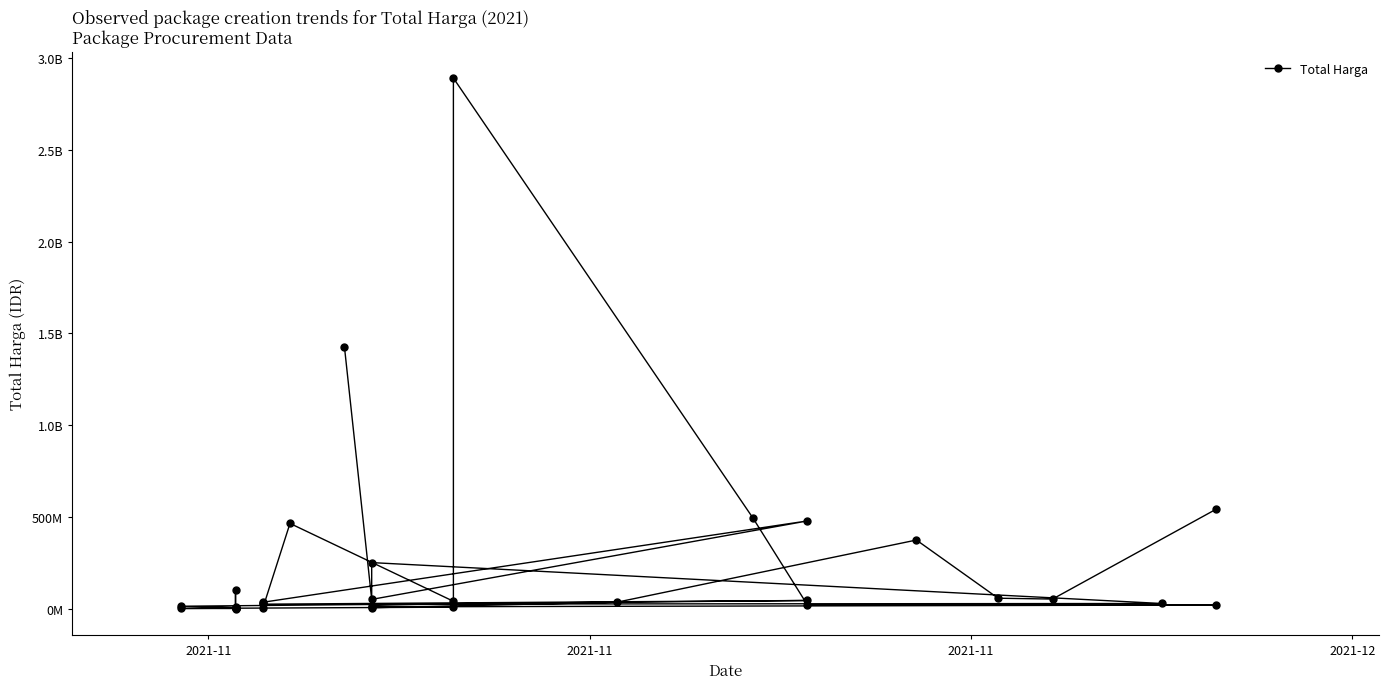

How many points are higher than both their immediate neighbors (excluding endpoints)?

10